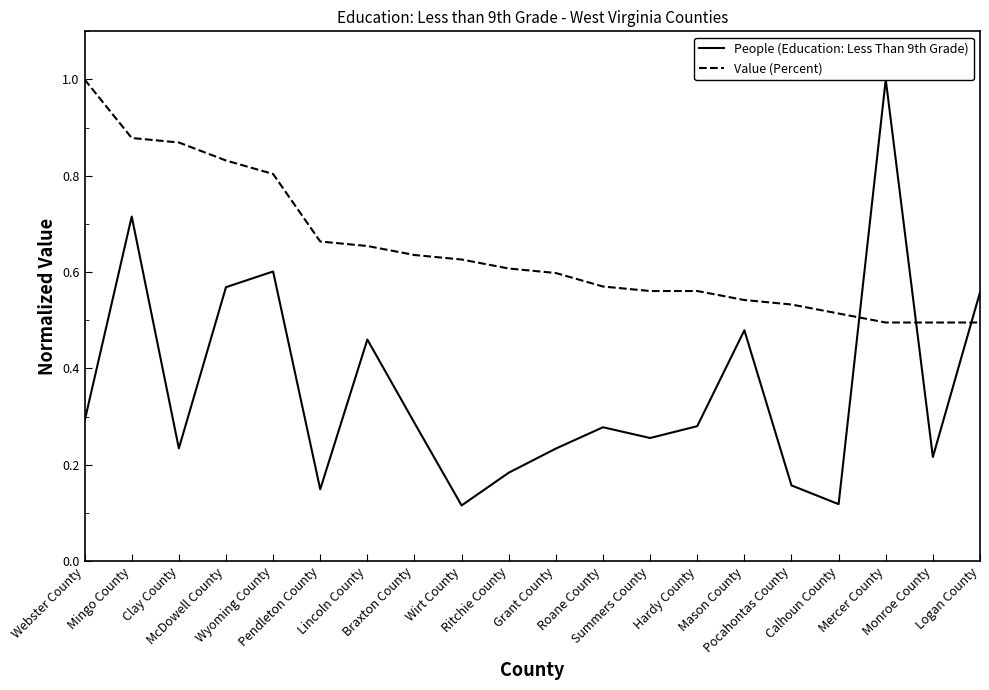

Read the People (Education: Less Than 9th Grade) value at Summers County.

0.3